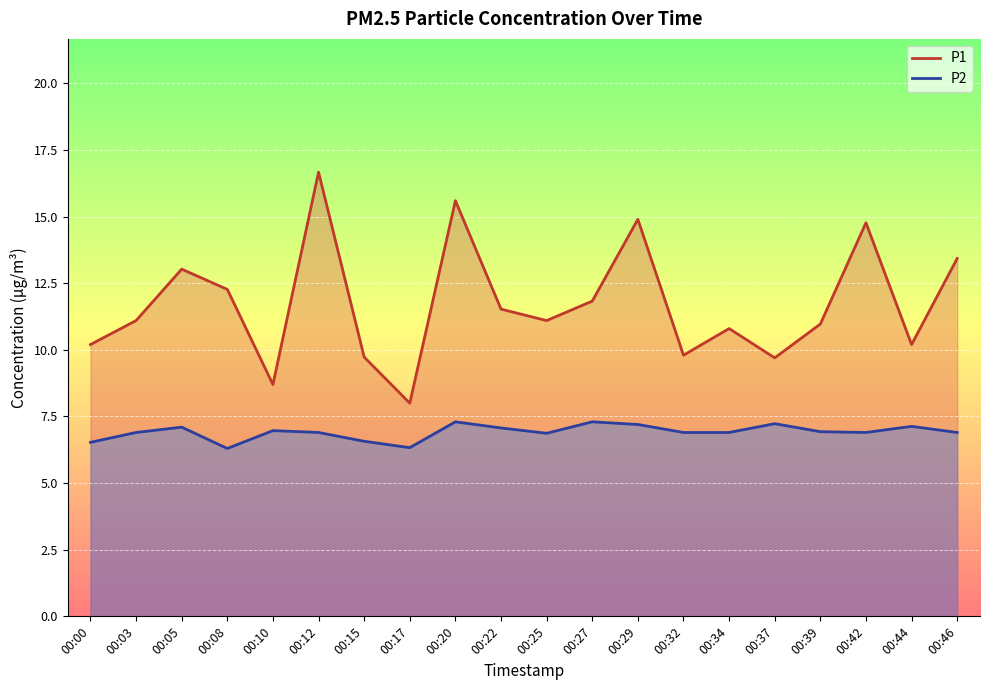

True or false: P1 and P2 intersect in this chart.

False